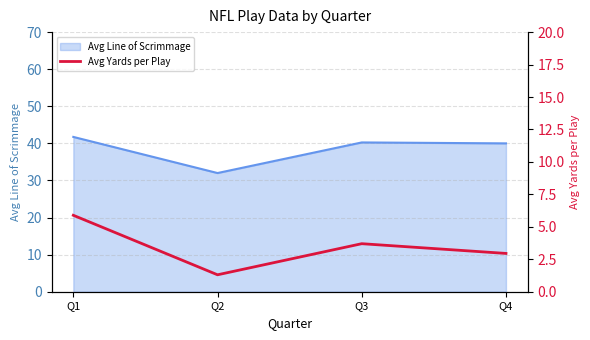

Rank the categories by value from lowest to highest.

Q2, Q4, Q3, Q1